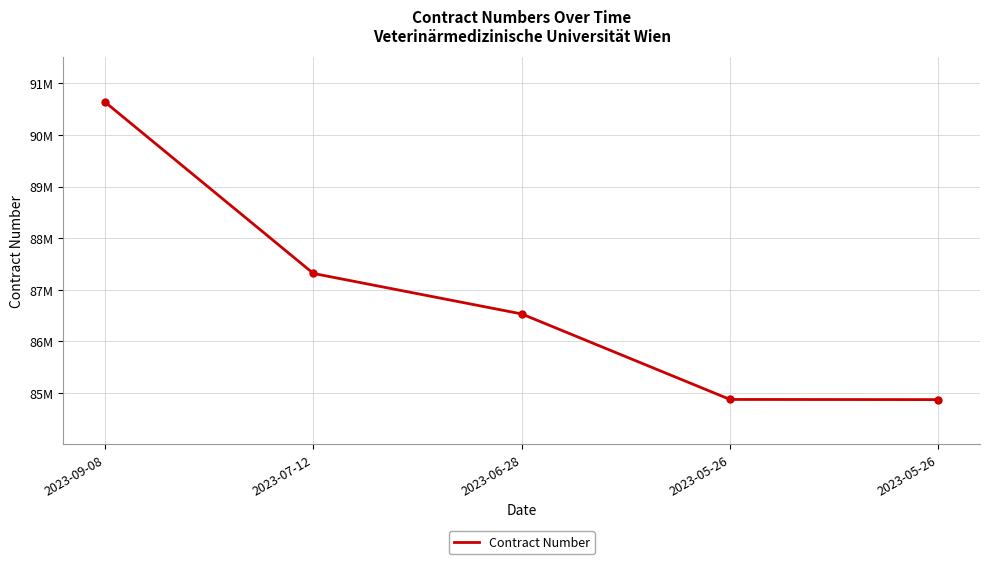

What is the sum of all values?

434231246